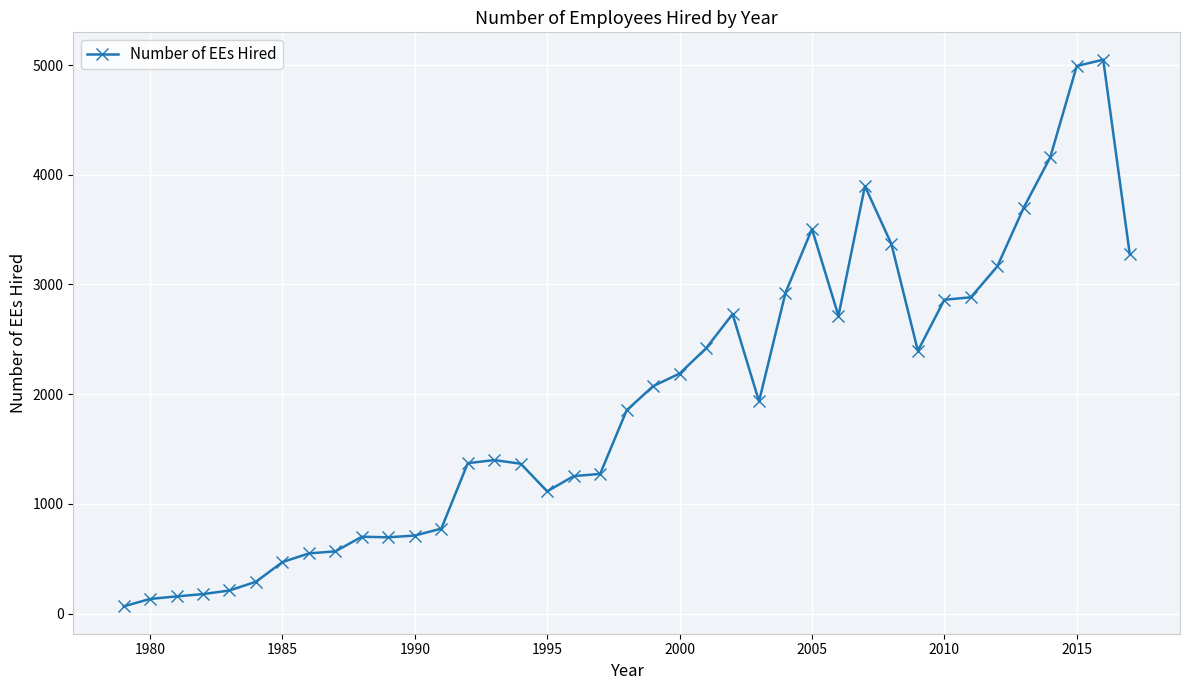

Count the number of data series in this chart.

1